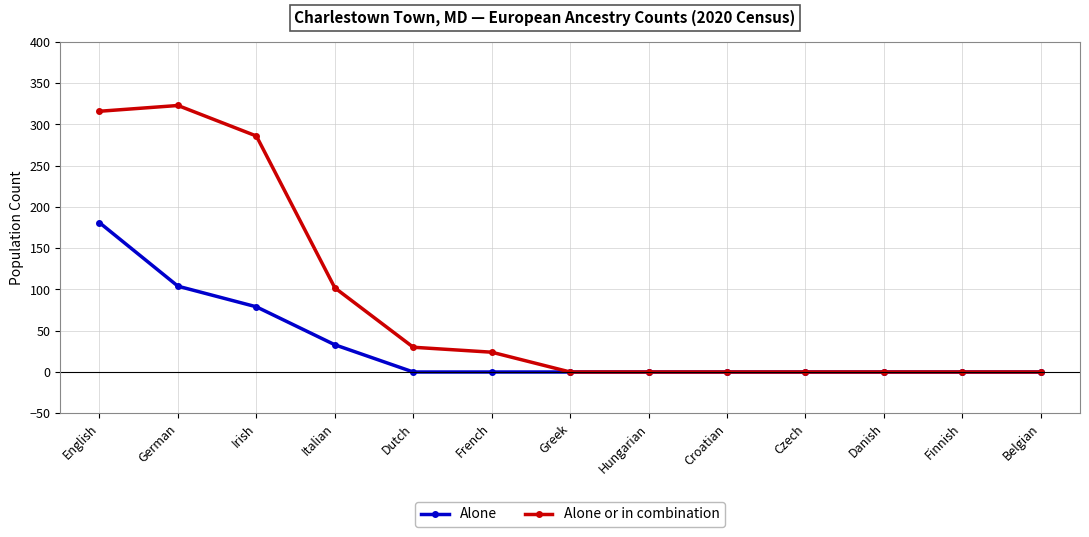

Rank the series by their maximum value, from lowest to highest.

Alone, Alone or in combination